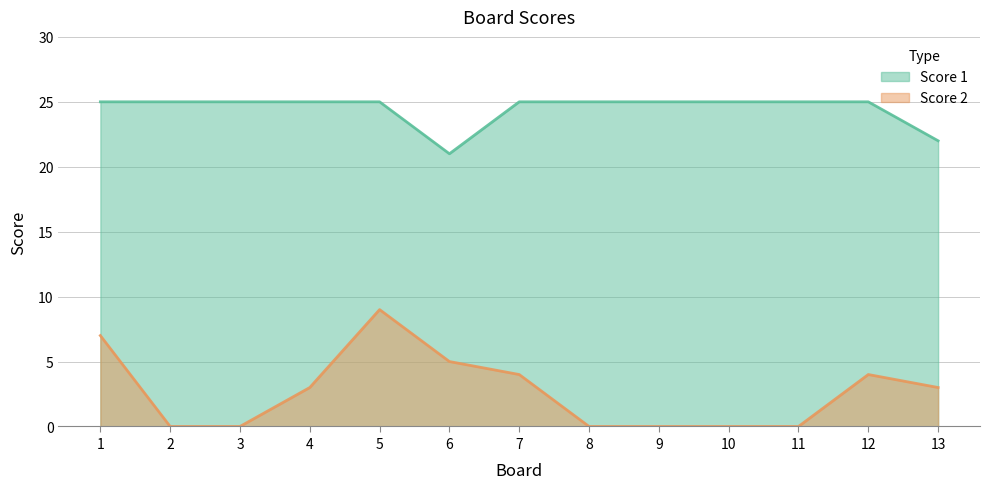

What is the maximum value shown in the chart?

25